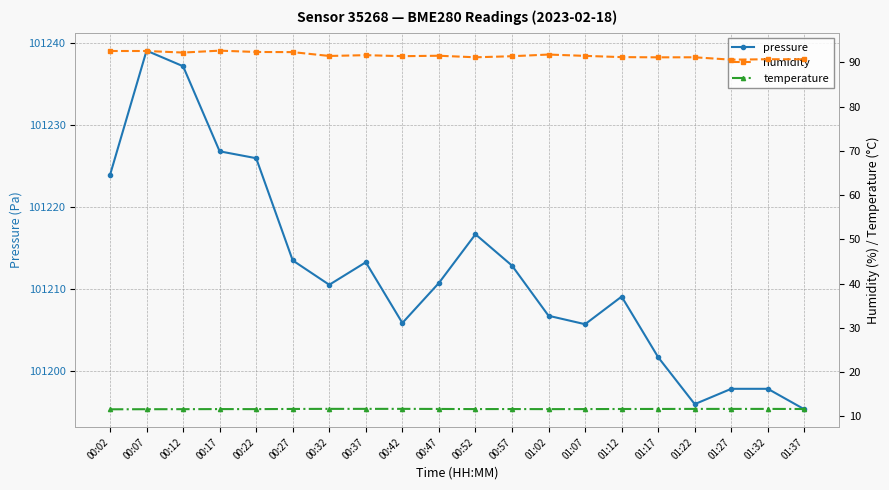

What is the difference between the maximum and minimum values in the pressure series?

43.8